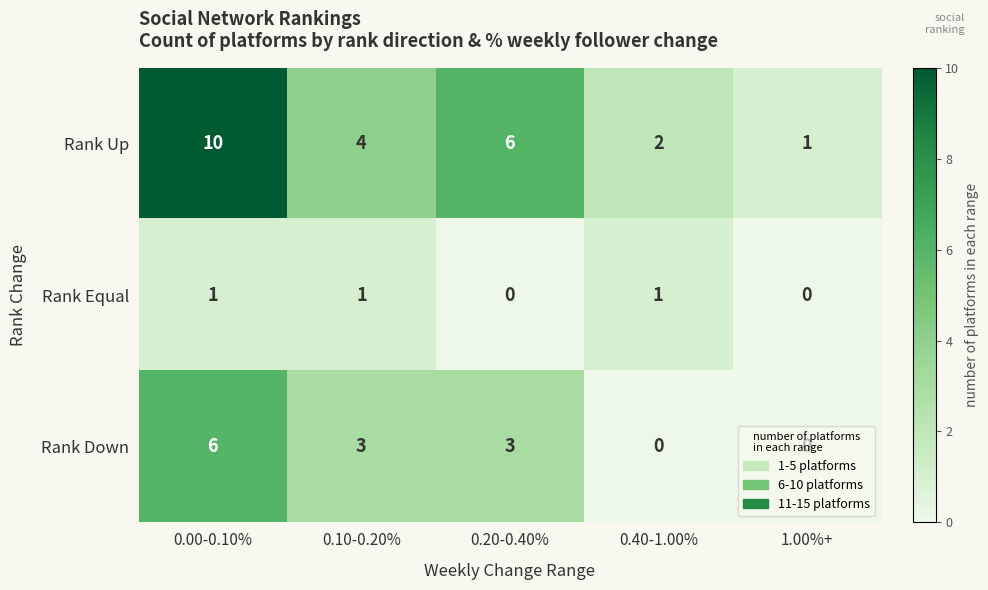

Which label corresponds to the largest value in the chart?

0.00-0.10%